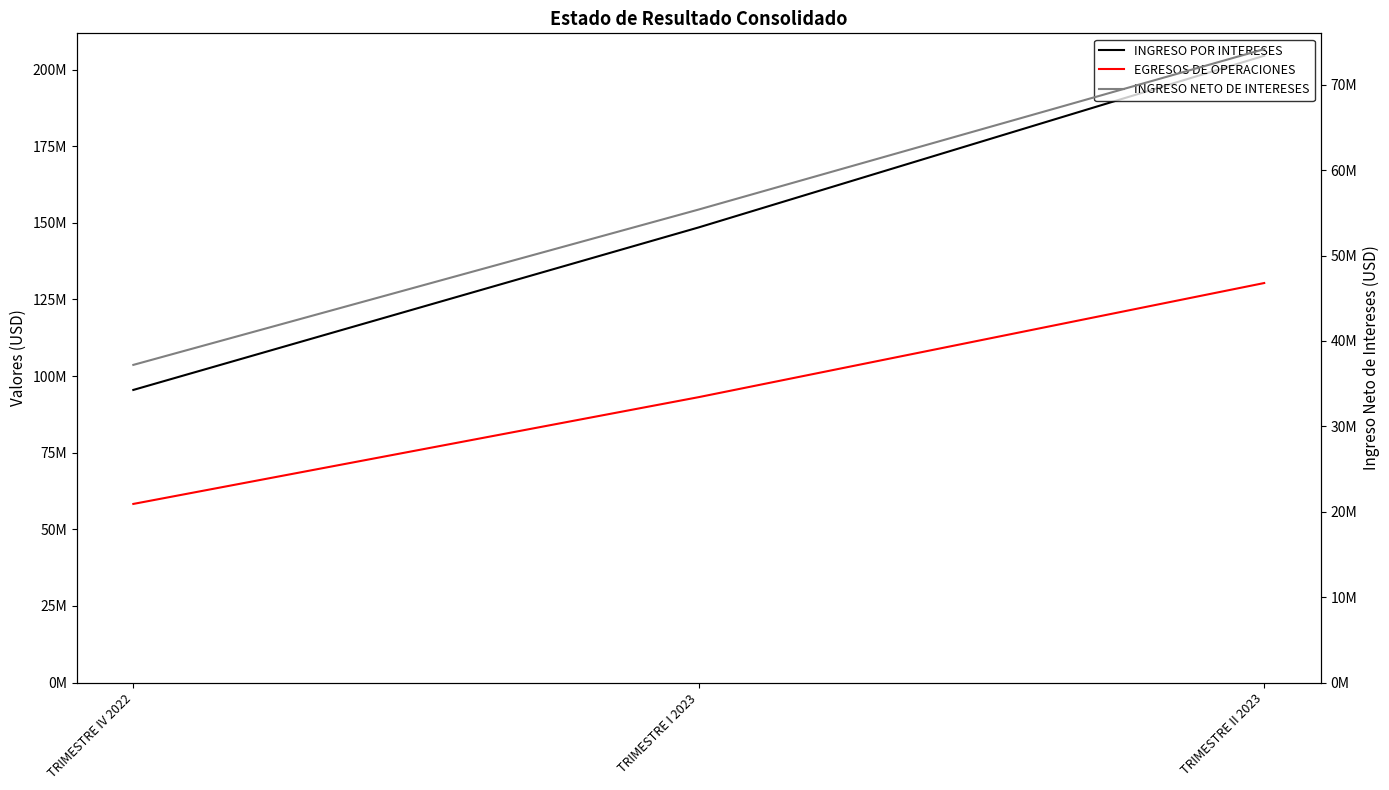

What are all the series names shown in the legend?

INGRESO POR INTERESES, EGRESOS DE OPERACIONES, INGRESO NETO DE INTERESES